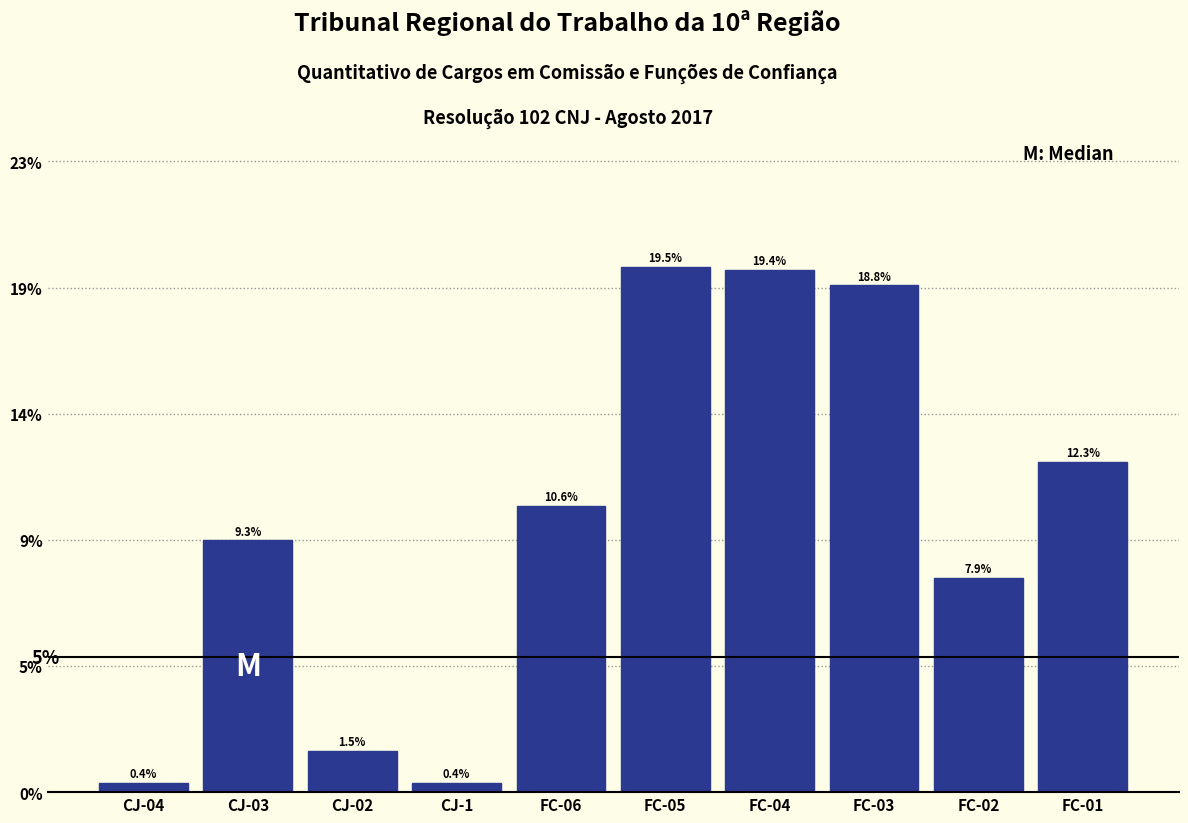

Does the chart contain any negative values?

No